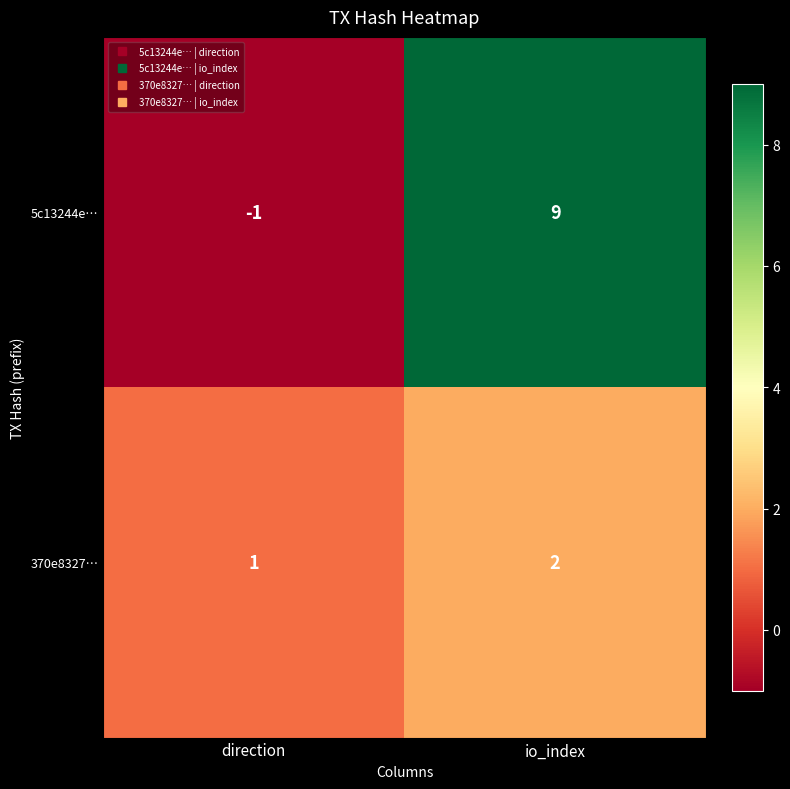

Which series has the largest total across all categories?

5c13244e…